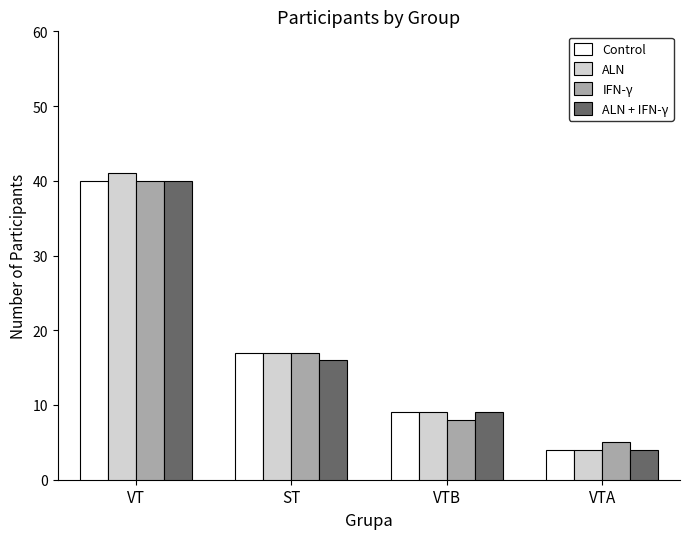

Reading right to left, what are all the values shown in this chart?

Control: VTA=4	VTB=9	ST=17	VT=40
ALN: VTA=4	VTB=9	ST=17	VT=41
IFN-γ: VTA=5	VTB=8	ST=17	VT=40
ALN + IFN-γ: VTA=4	VTB=9	ST=16	VT=40